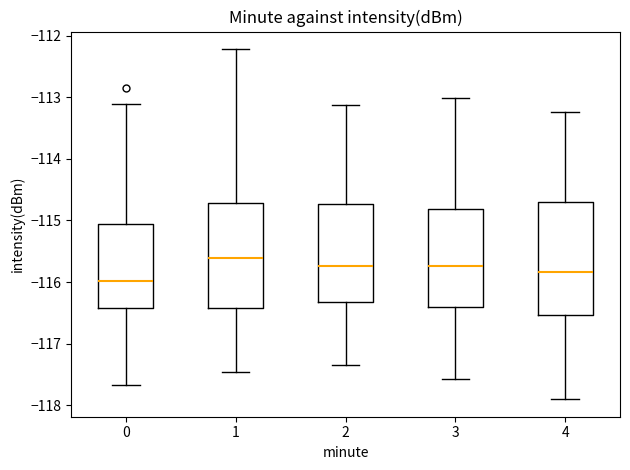

Which box is the tallest, from its lower edge to its upper edge?

4